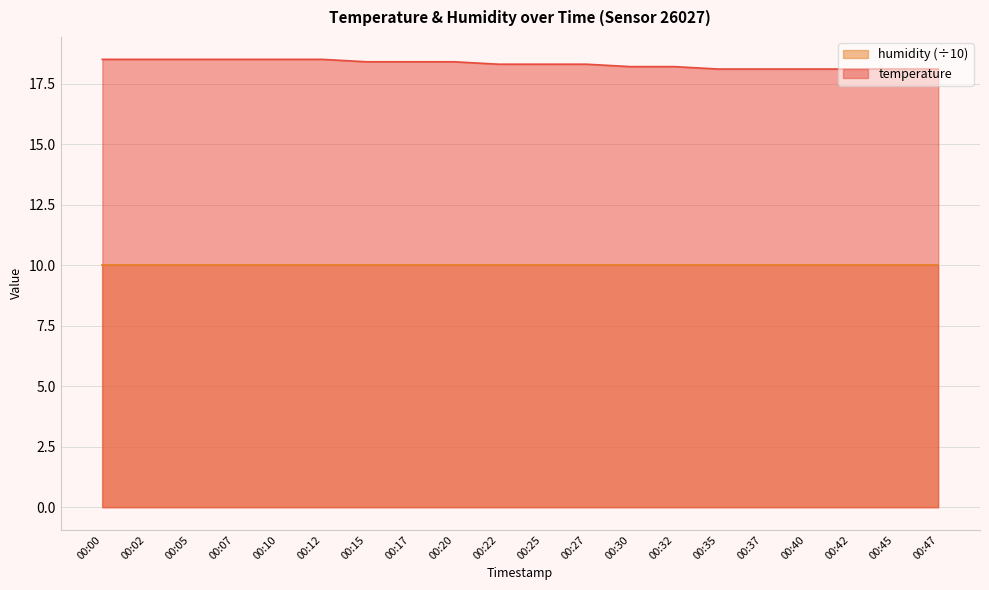

What is the value of the 2nd point from the left?

18.5